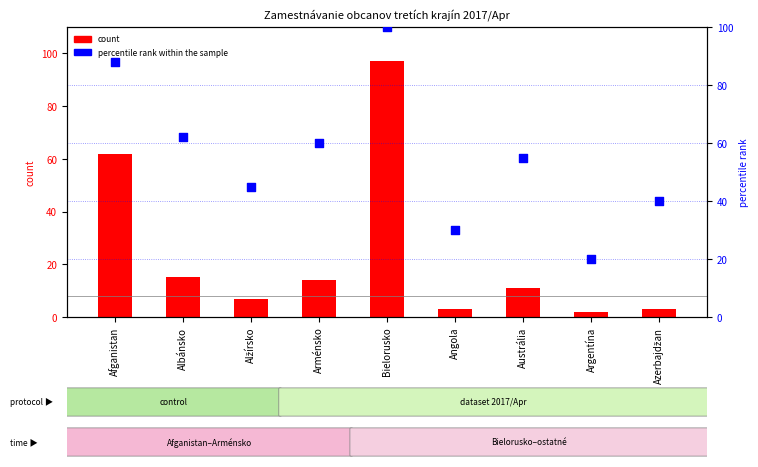

Approximately how many times larger is the value at Afganistan compared to Argentína?

4.4